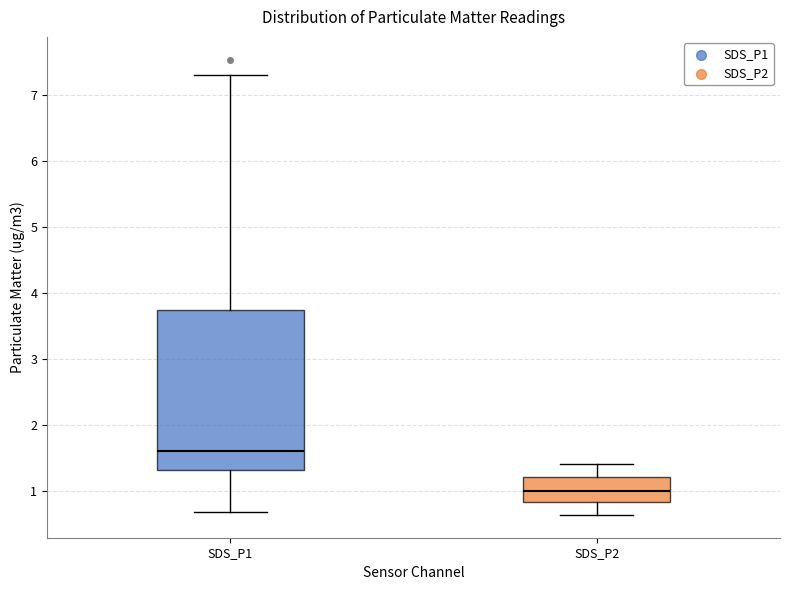

Reading left to right, read every box against the y-axis: the position of its median line, the range the box covers, and the ends of its whiskers. The values are not printed on the chart, so give them approximately, as read against the axis.

SDS_P1: median 1.6, box 1.3 to 3.7, whiskers 0.7 to 7.3
SDS_P2: median 1.0, box 0.8 to 1.2, whiskers 0.6 to 1.4